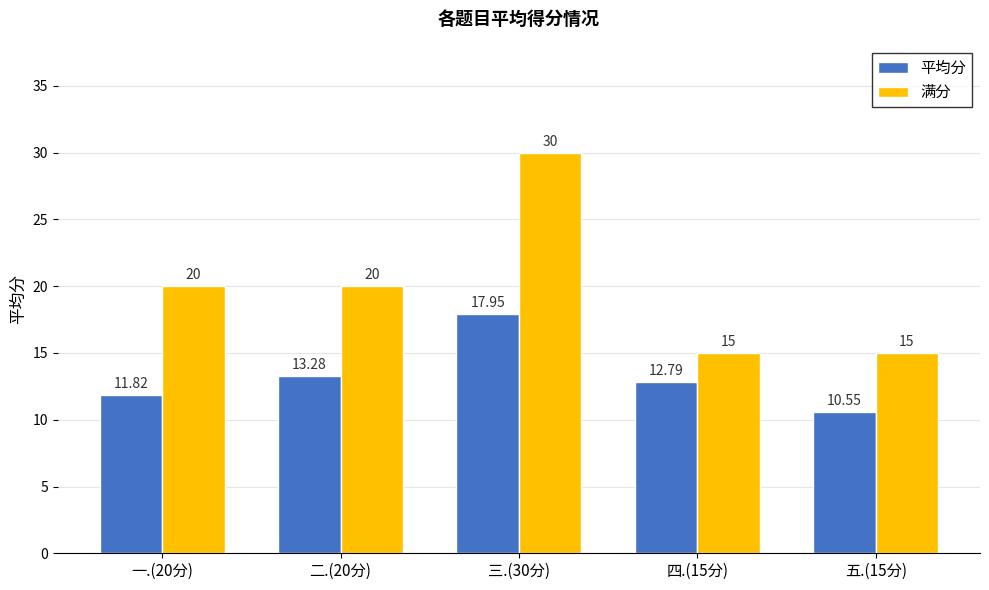

The 平均分 series shows 30.6 at 三.(30分). True or false?

False